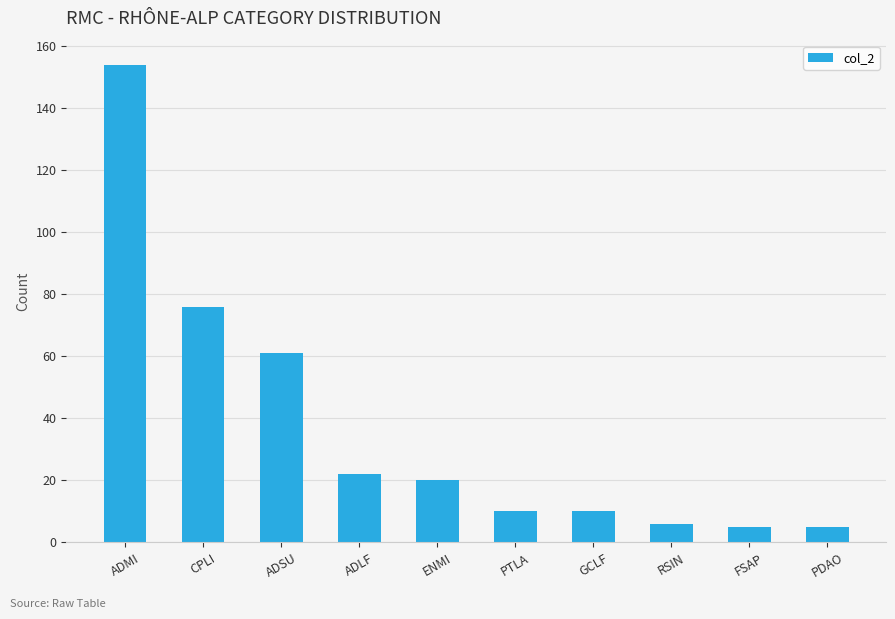

What is the average value?

37